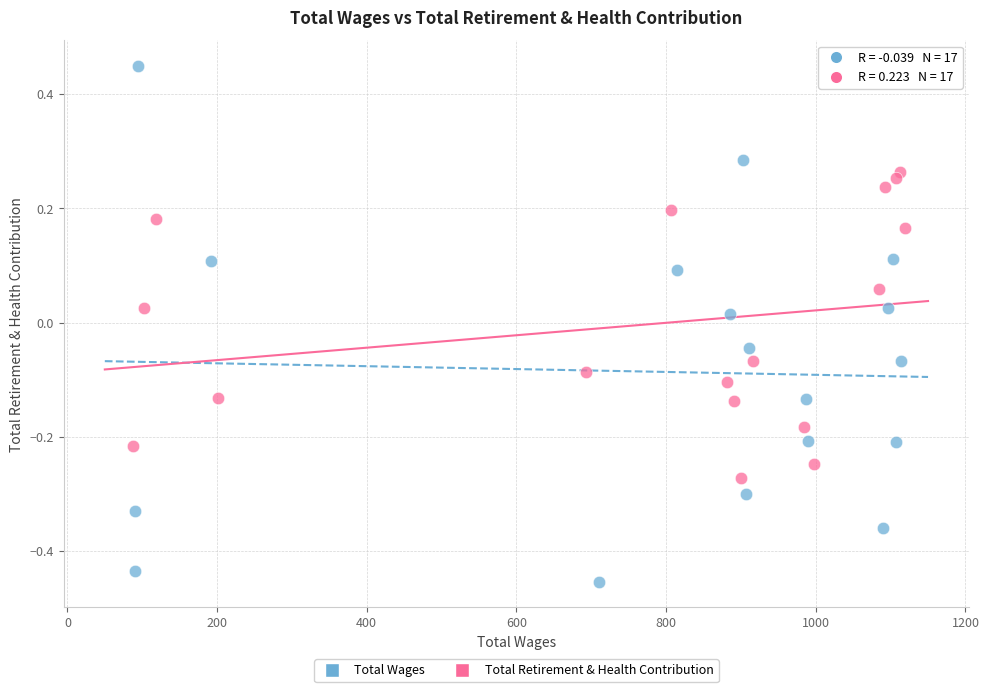

Which series has the largest Y range (max minus min)?

Total Wages